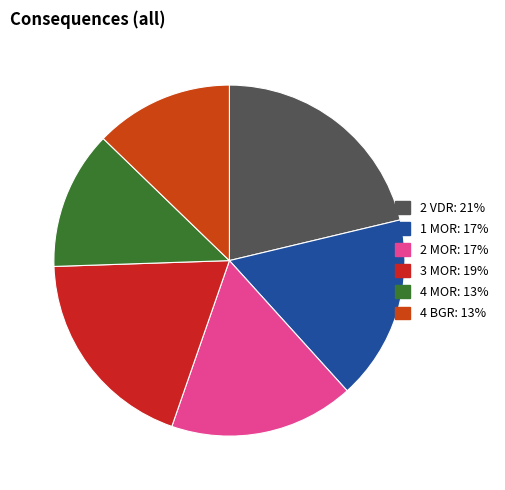

Count the number of slices in the pie.

6